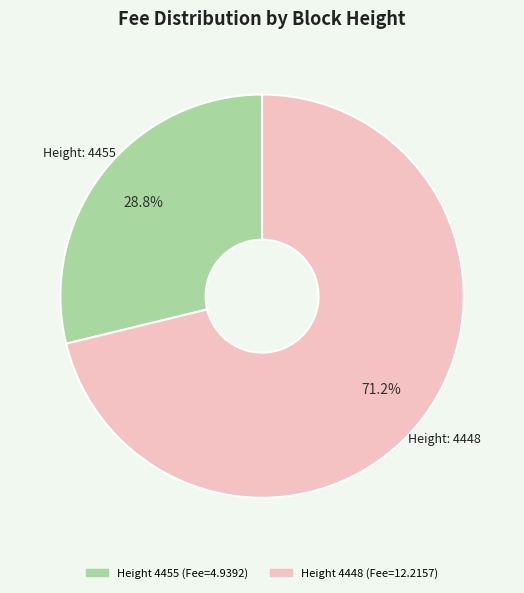

Is there a majority slice in this chart?

Yes